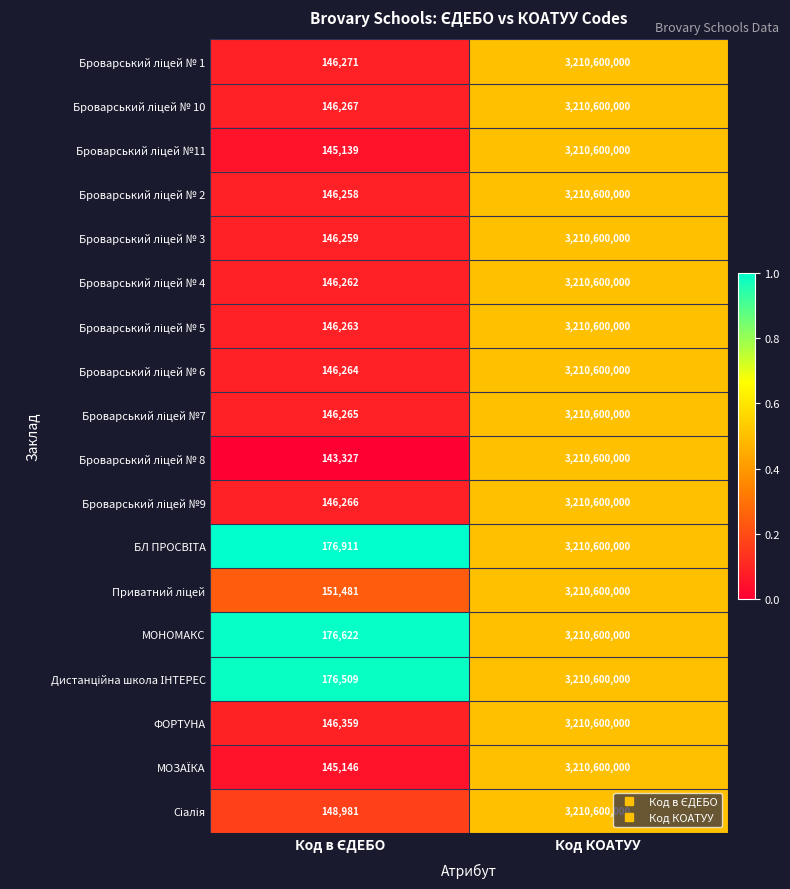

At which category is the sum across all series the highest?

Код КОАТУУ